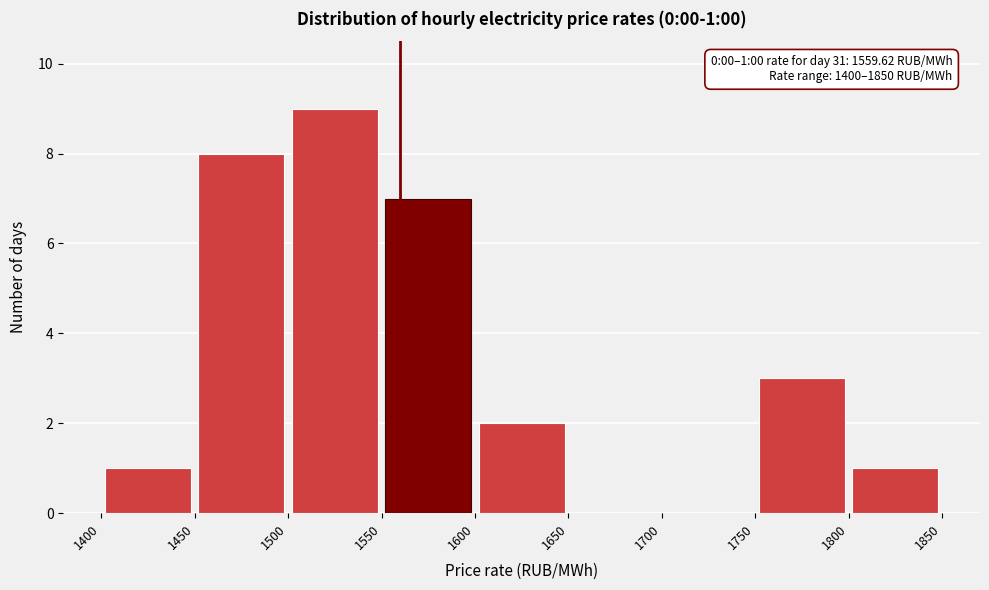

Over which range of the x-axis is the bar tallest?

1500 to 1550